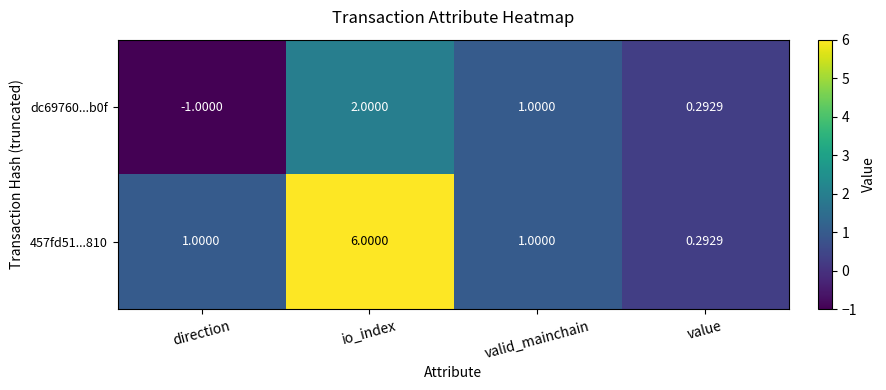

At which category is the sum across all series the highest?

io_index